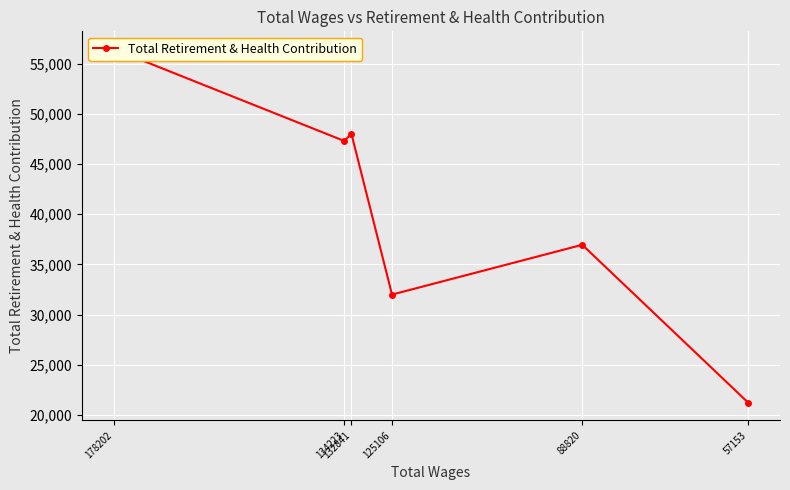

True or false: the data shows 45255 at 125106.

False